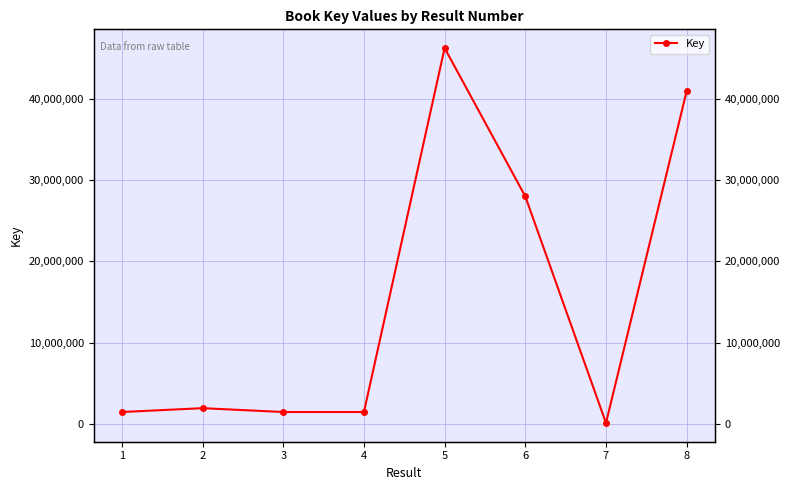

How many values are below 1913036?

4